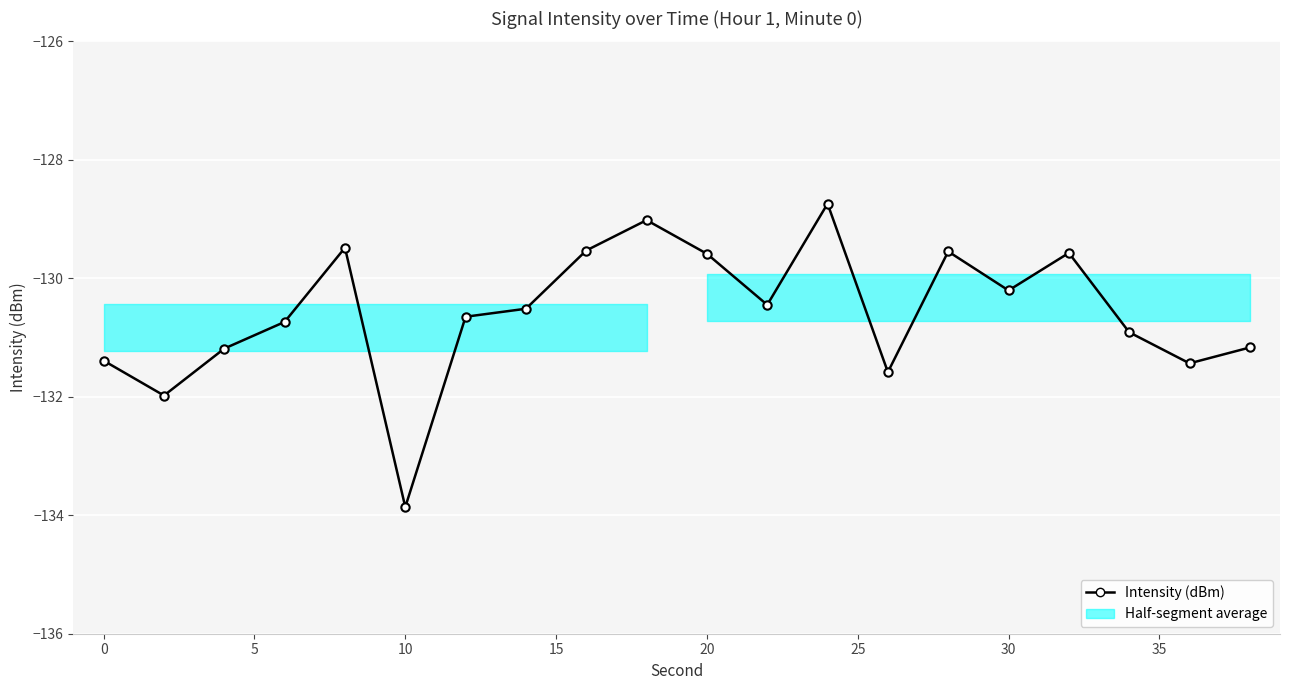

How many data points does each series have?

20